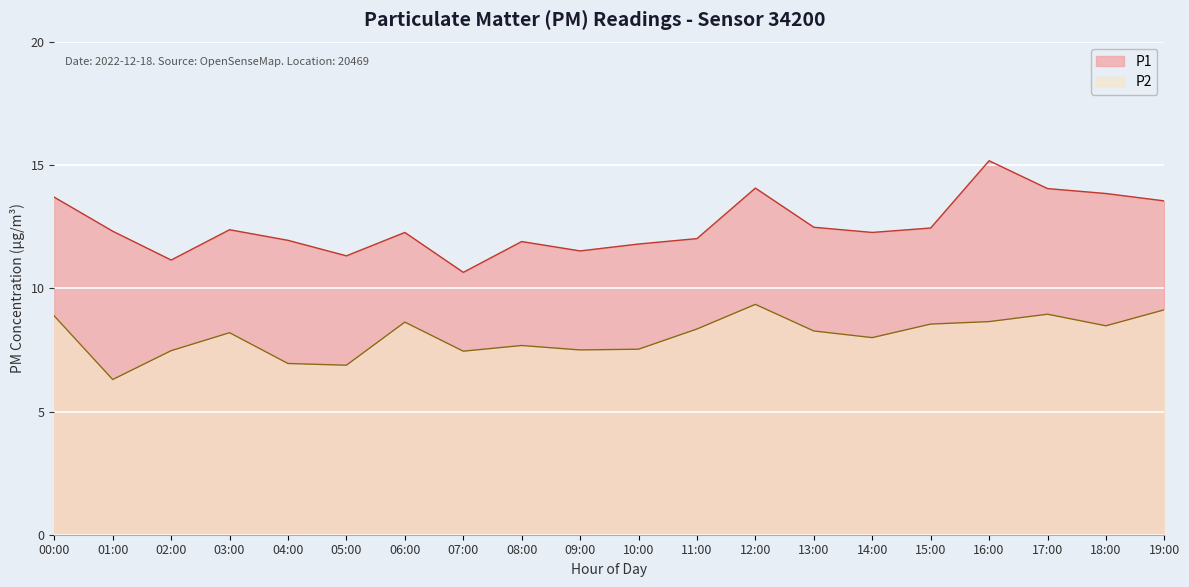

Rank the series by their maximum value, from lowest to highest.

P2, P1